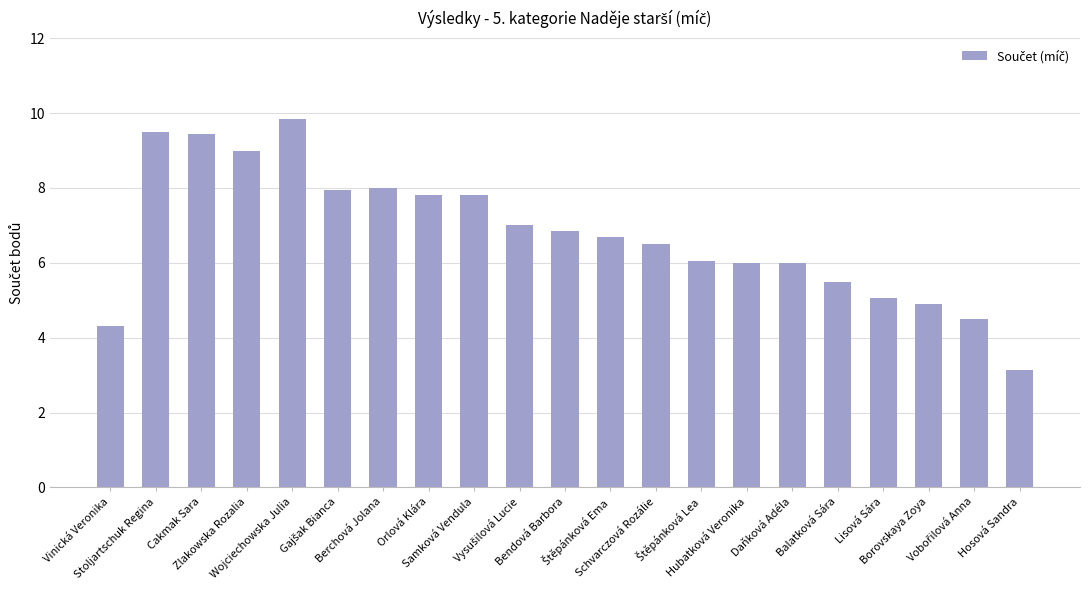

Approximately how many times larger is the value at Bendová Barbora compared to Wojciechowska Julia?

0.7